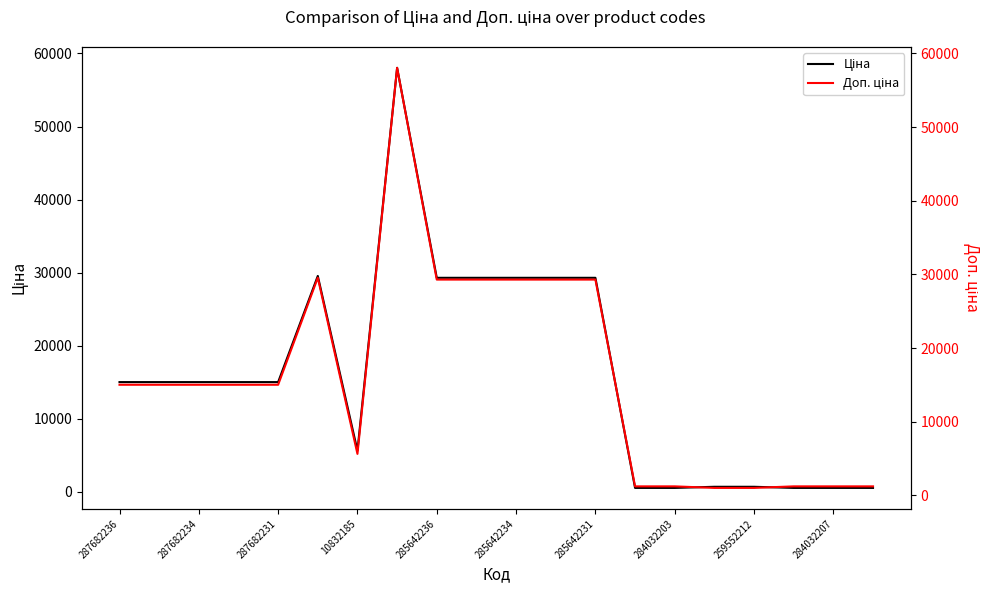

What is the value of the Доп. ціна point at the 6th from the left?

29548.9